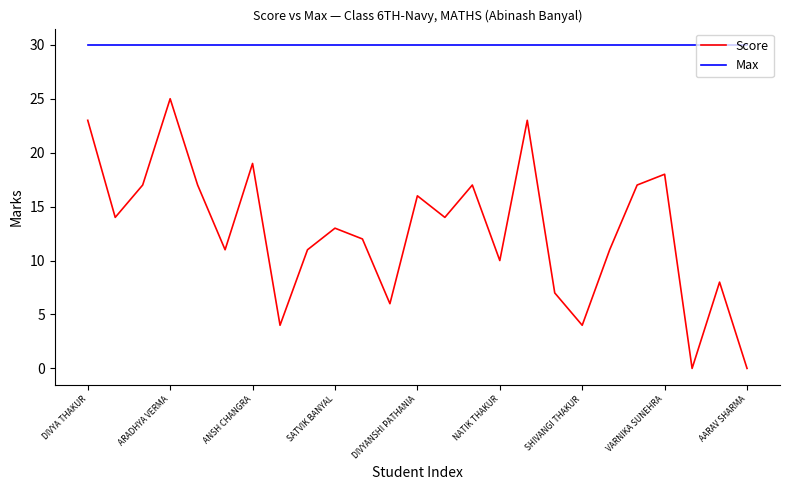

What is the maximum value shown in the chart?

30